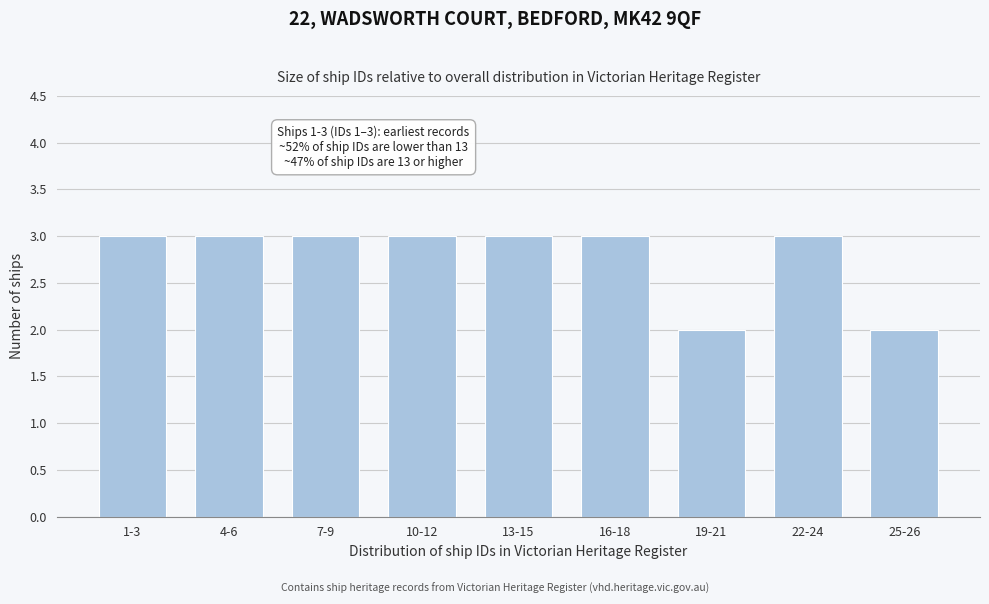

Reading left to right, transcribe all the data shown in this chart.

3	3	3	3	3	3	2	3	2